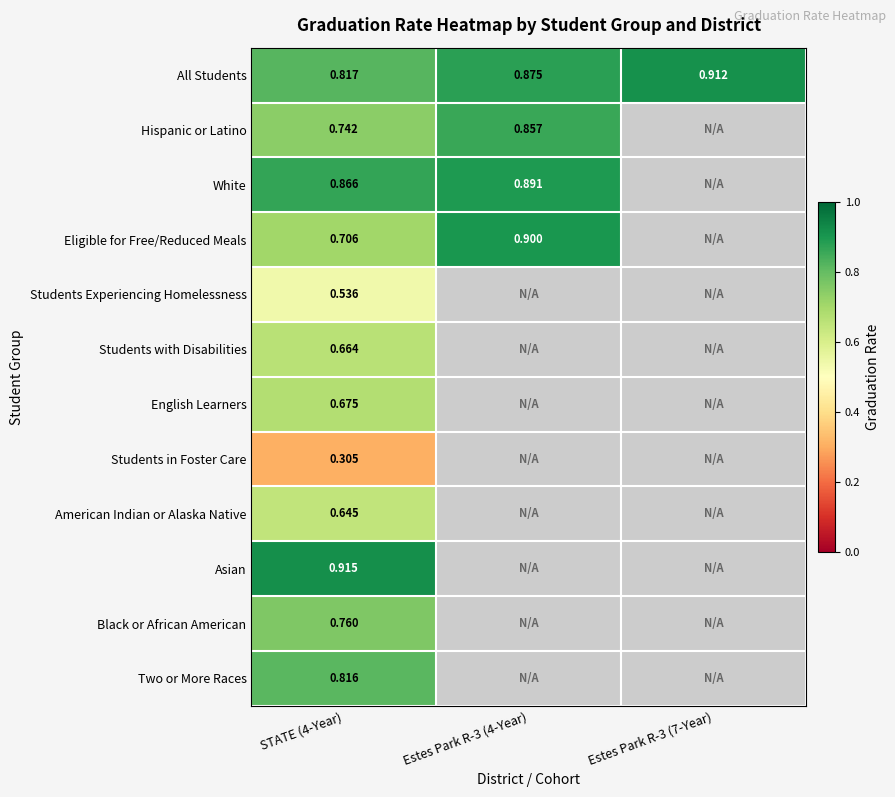

At STATE (4-Year), list the series in order from smallest to largest.

Students in Foster Care, Students Experiencing Homelessness, American Indian or Alaska Native, Students with Disabilities, English Learners, Eligible for Free/Reduced Meals, Hispanic or Latino, Black or African American, Two or More Races, All Students, White, Asian